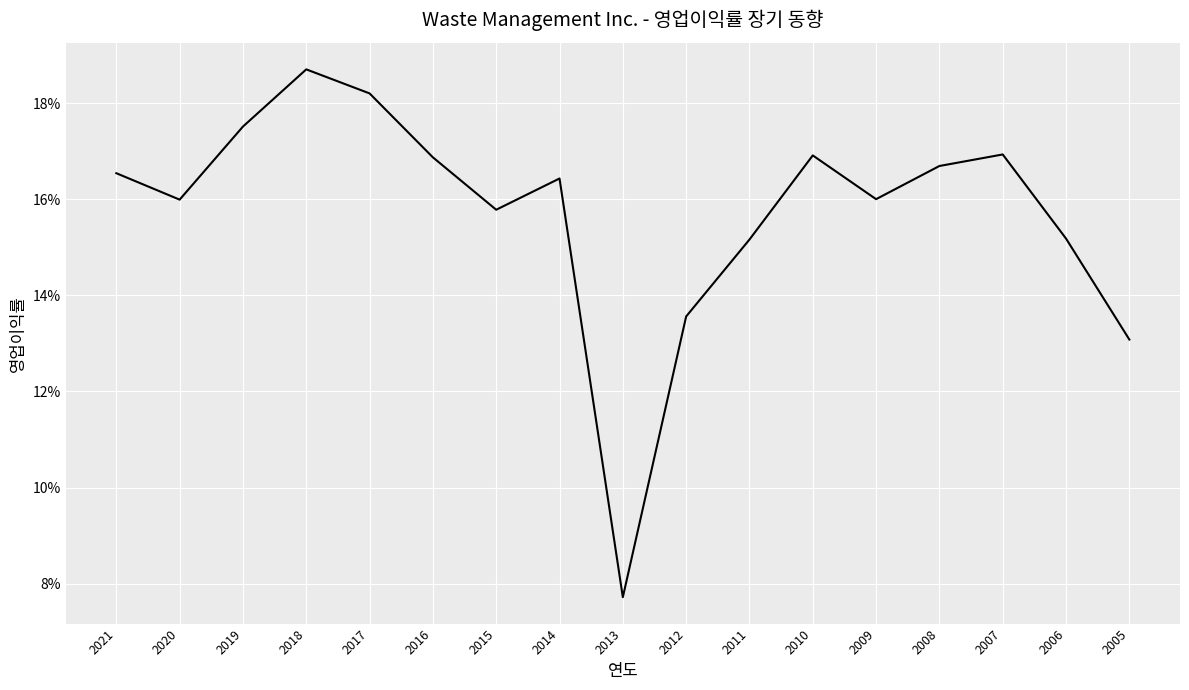

At which label is the value closest to 0?

2013